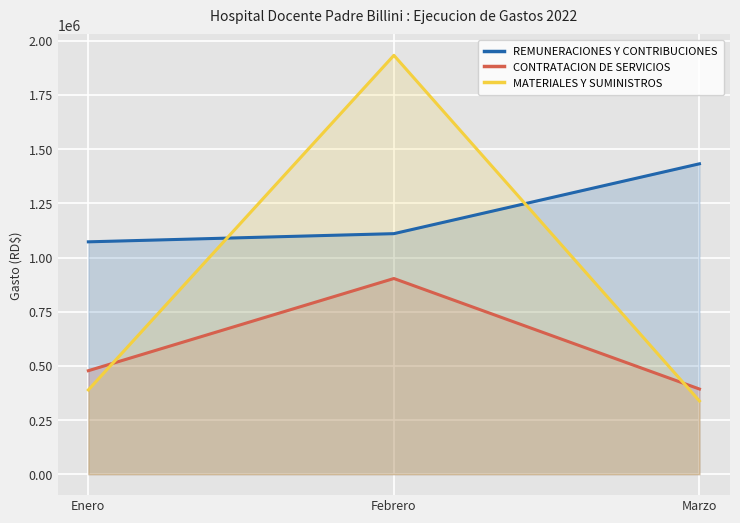

How many lines are shown in the chart?

3